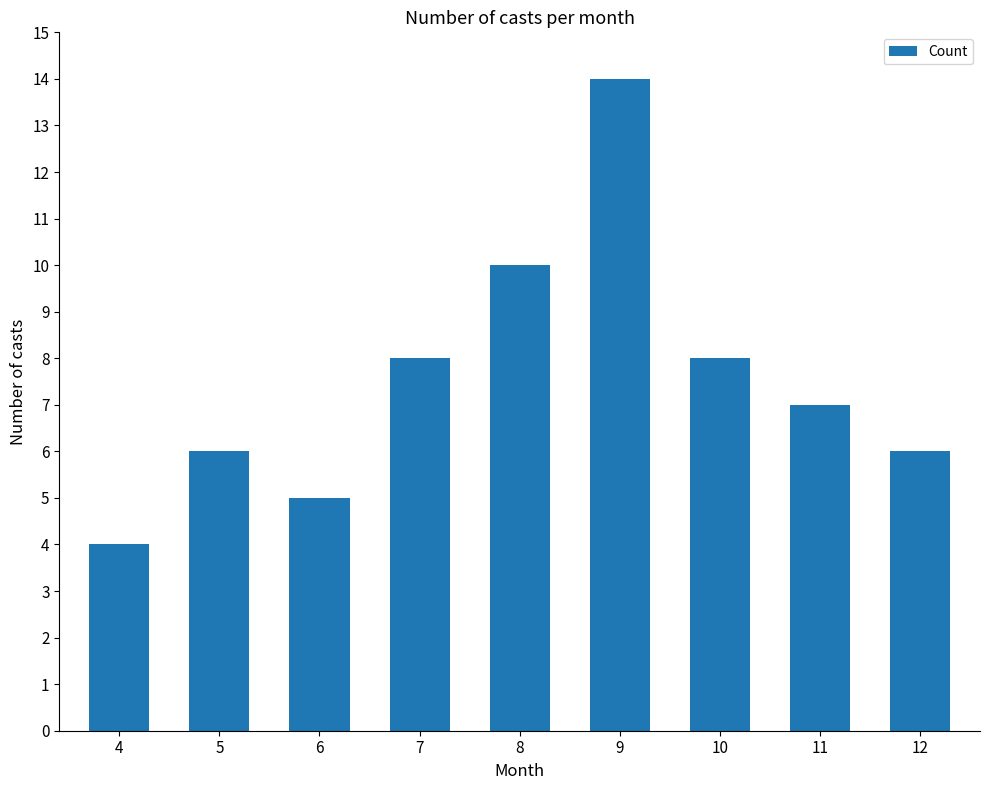

What is the smallest value displayed?

4